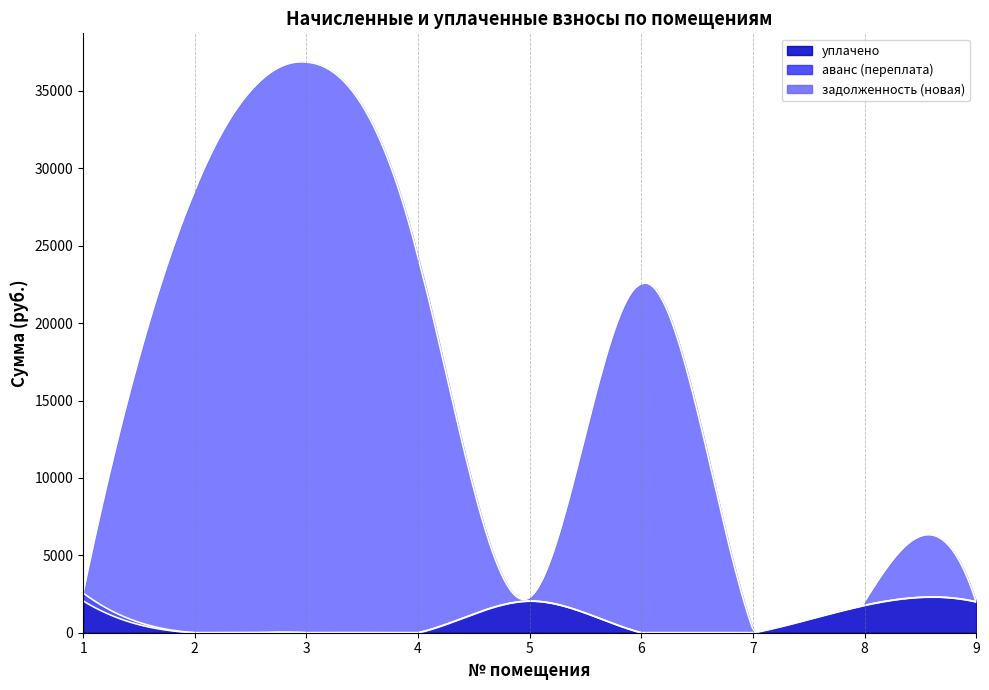

List the labels in order of аванс (переплата) value, smallest first.

2, 3, 4, 5, 6, 7, 8, 9, 1